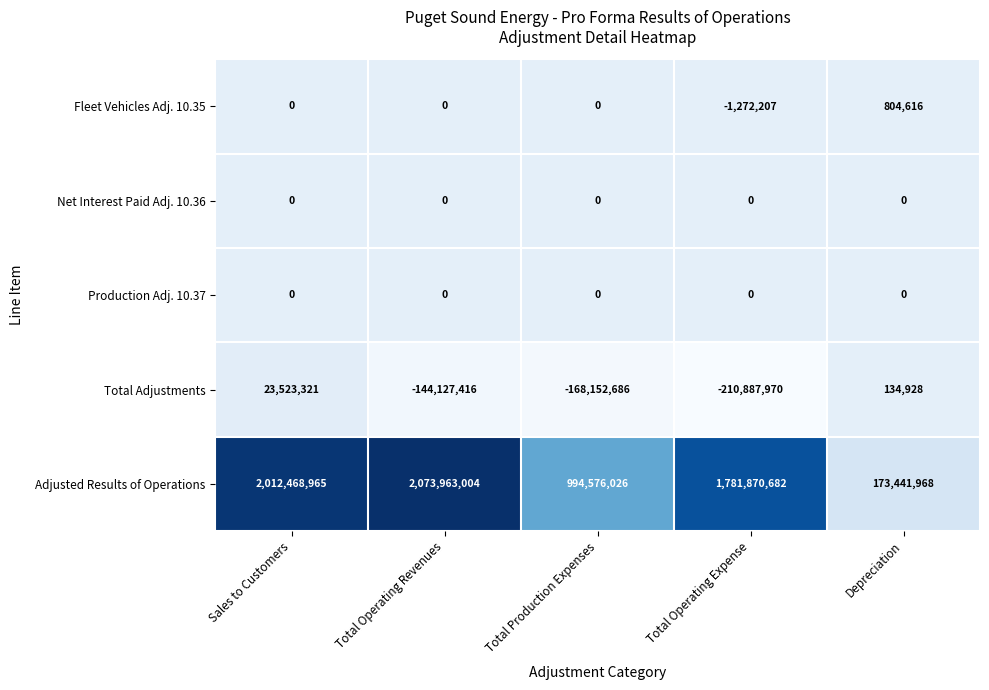

At which label does Adjusted Results of Operations first exceed 1781870682?

Sales to Customers